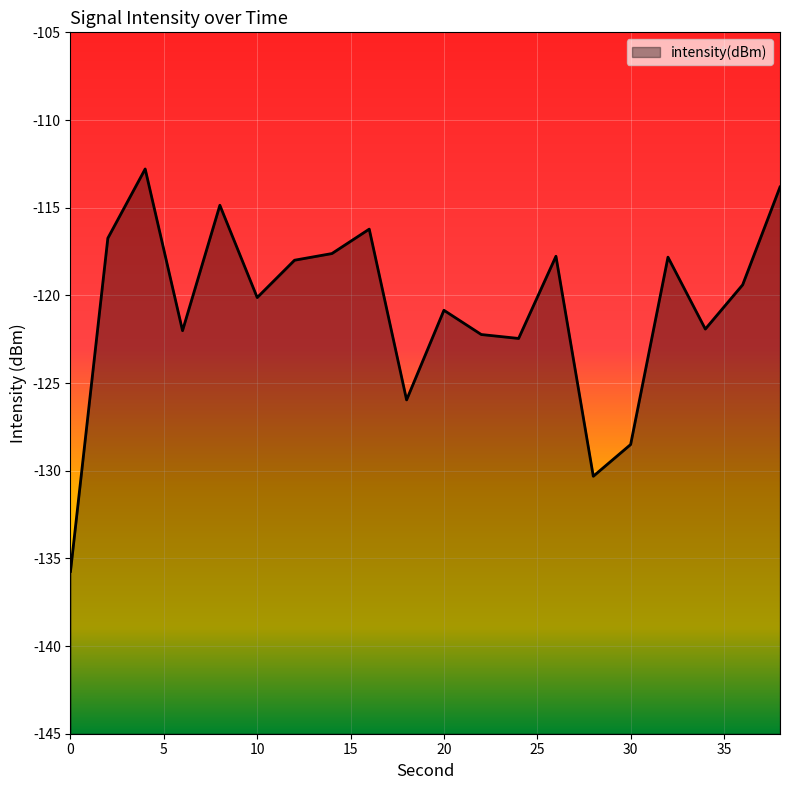

List the labels in order of value, largest first.

4, 38, 8, 16, 2, 14, 26, 32, 12, 36, 10, 20, 34, 6, 22, 24, 18, 30, 28, 0